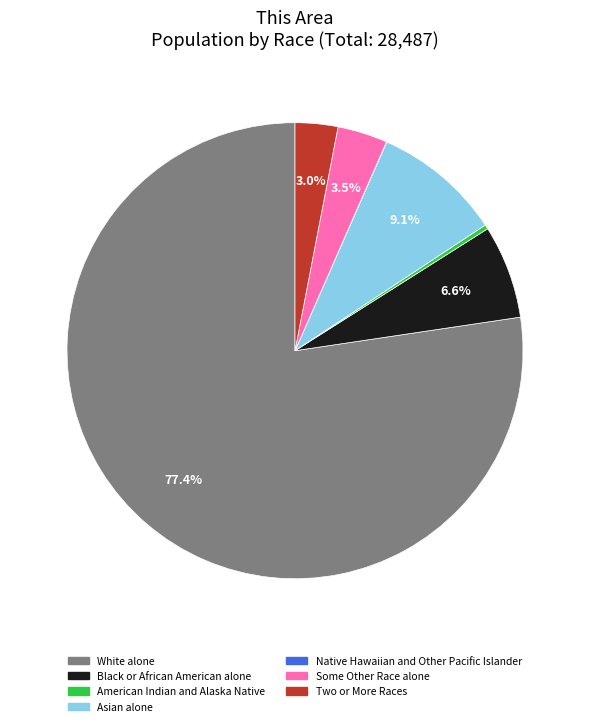

What is the majority slice?

White alone